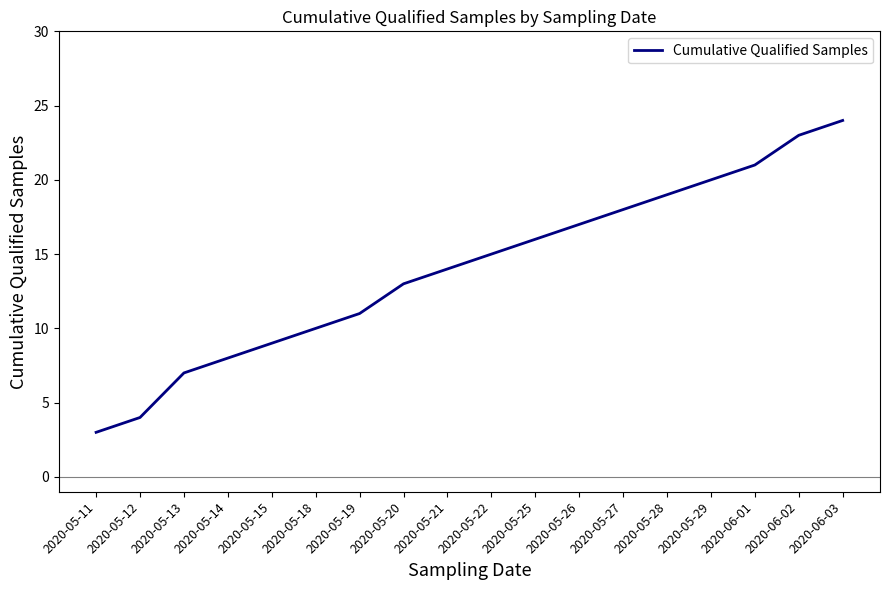

Rank the categories by value from lowest to highest.

2020-05-11, 2020-05-12, 2020-05-13, 2020-05-14, 2020-05-15, 2020-05-18, 2020-05-19, 2020-05-20, 2020-05-21, 2020-05-22, 2020-05-25, 2020-05-26, 2020-05-27, 2020-05-28, 2020-05-29, 2020-06-01, 2020-06-02, 2020-06-03